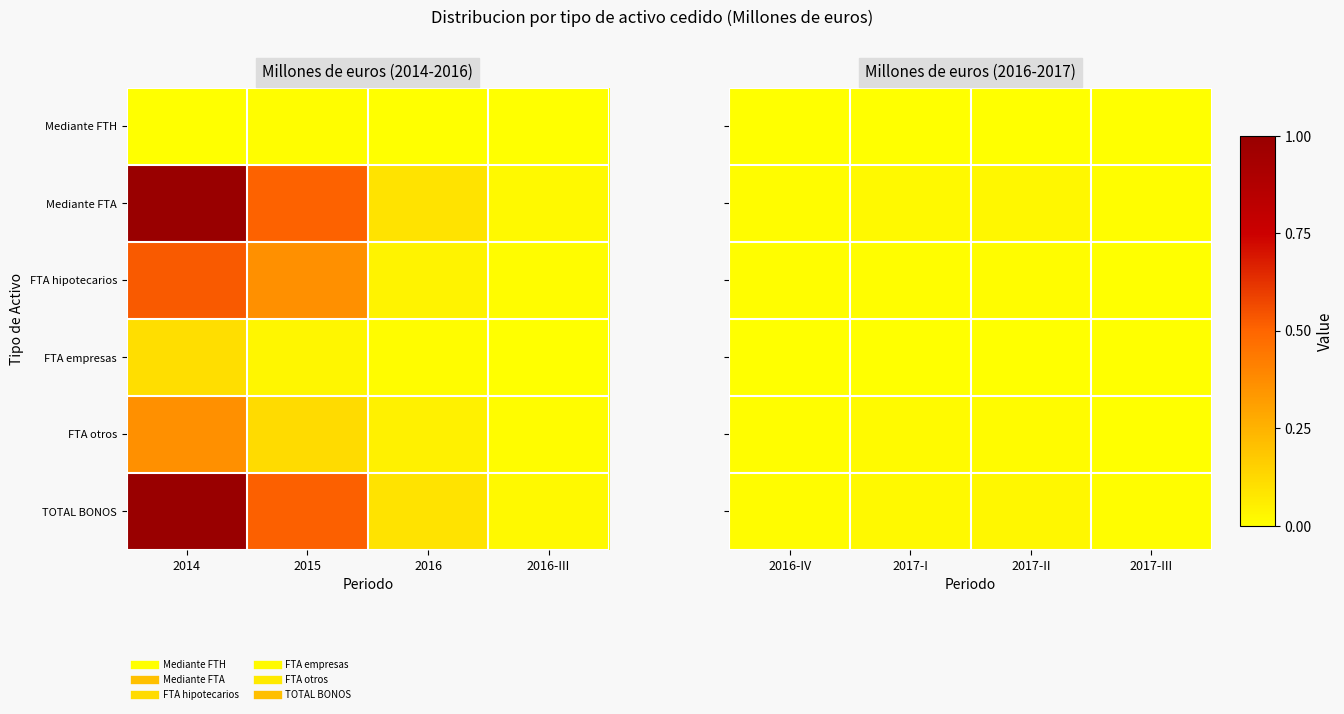

Between 2017-II and 2017-III, which series saw the biggest shift?

TOTAL BONOS